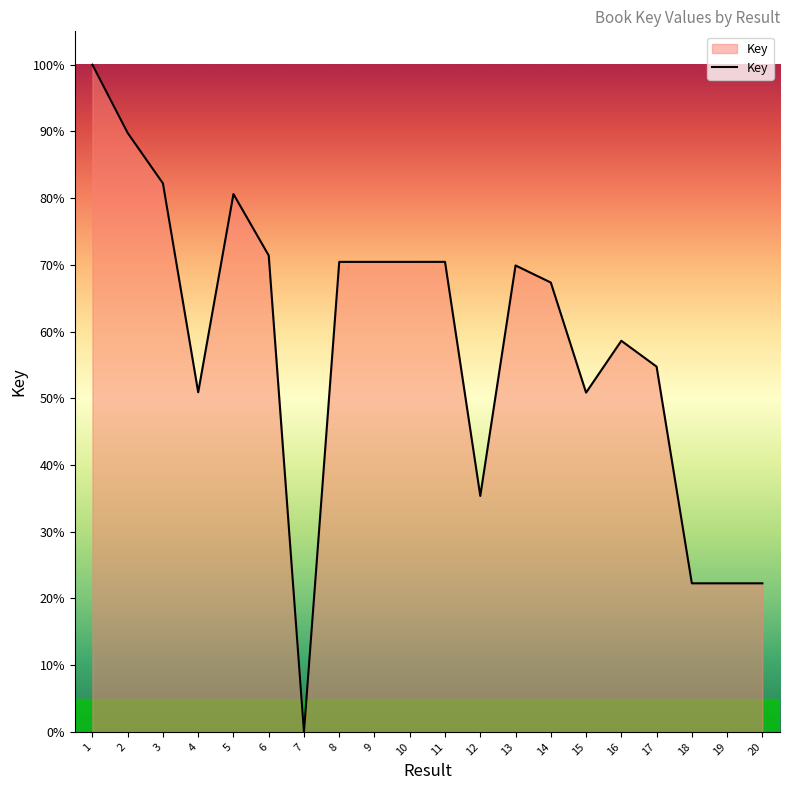

Reading right to left, list all the values displayed in this chart.

20=22.3	19=22.3	18=22.3	17=54.7	16=58.6	15=50.9	14=67.4	13=69.9	12=35.4	11=70.4	10=70.4	9=70.4	8=70.4	7=0.0	6=71.4	5=80.6	4=50.9	3=82.2	2=89.8	1=100.0